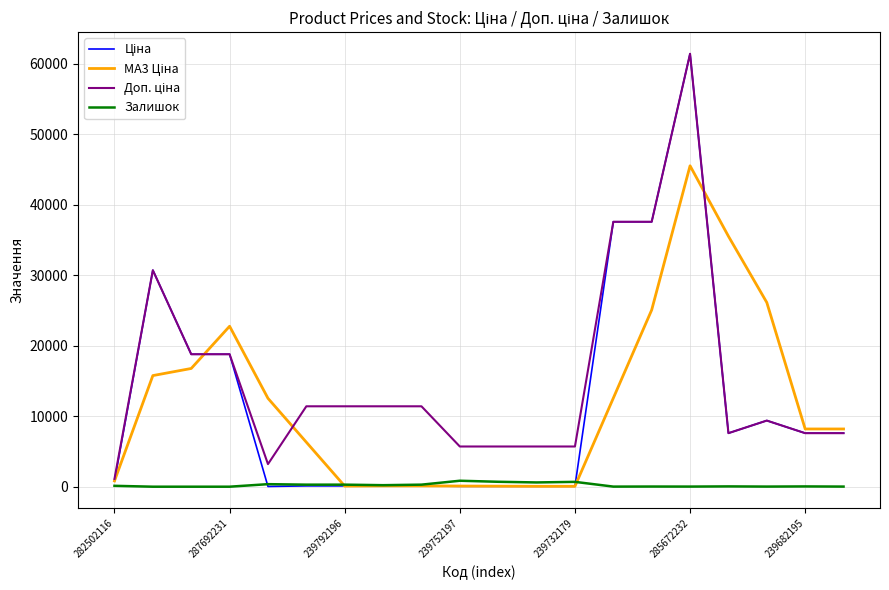

What is the maximum value shown in the chart?

61434.3